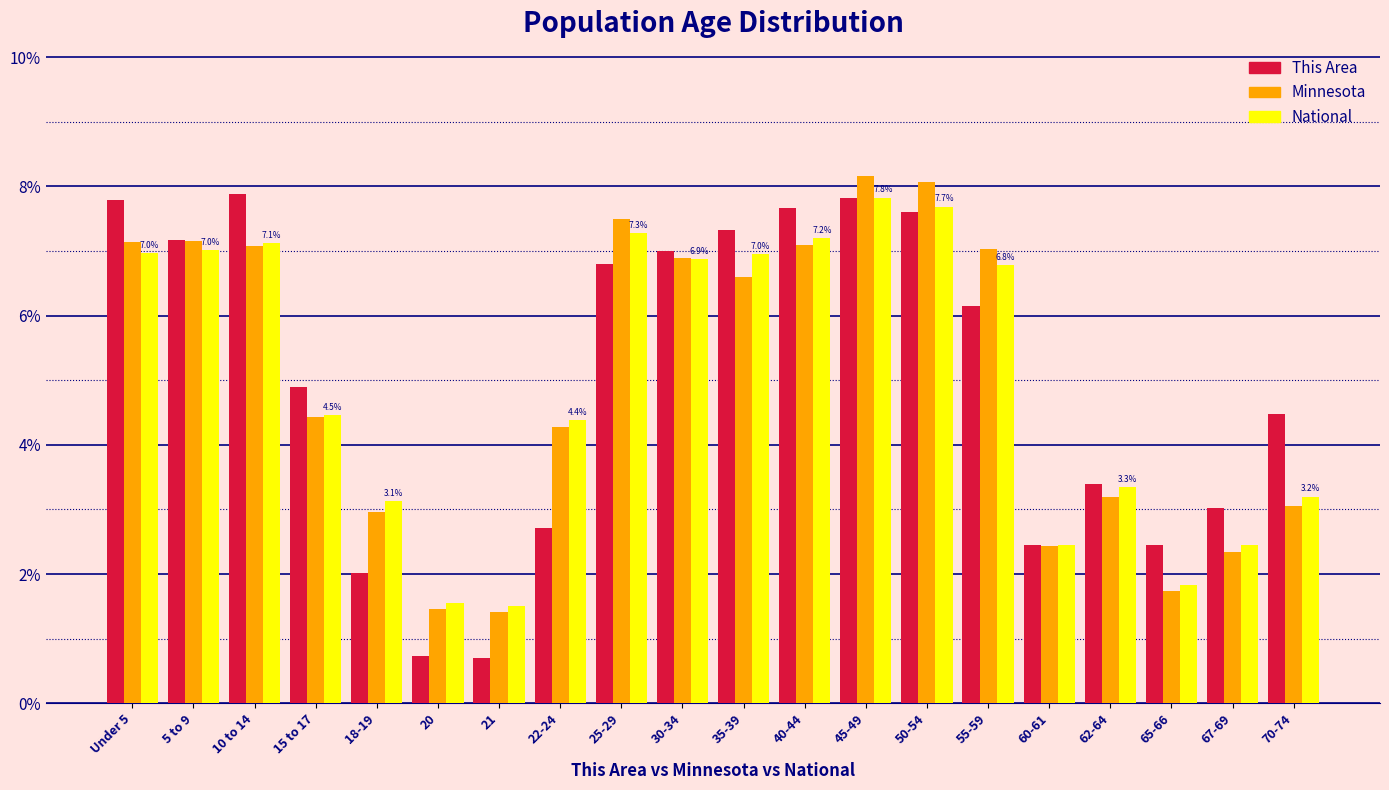

What is the difference between the maximum and minimum values in the Minnesota series?

6.7